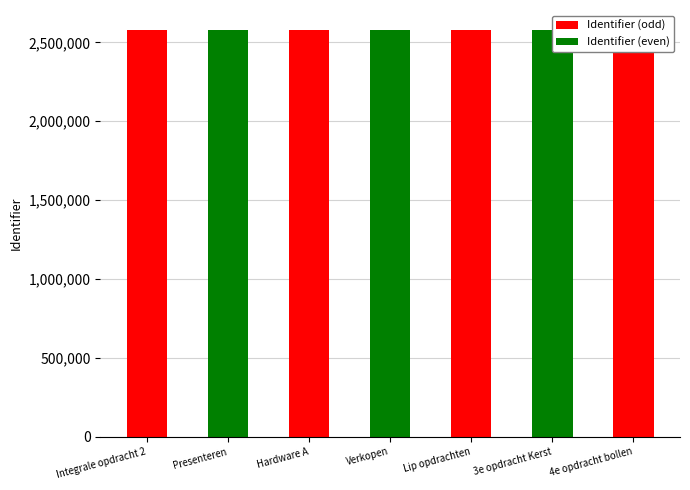

What is the difference between the maximum and second lowest values?

13